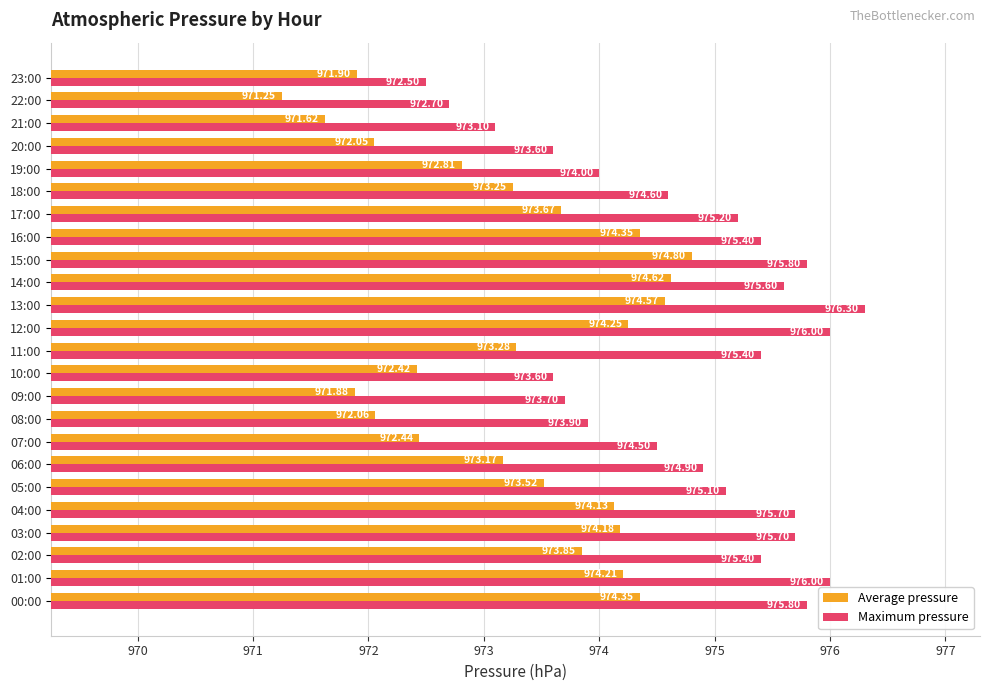

What is the difference between the maximum and minimum values in the Maximum pressure series?

3.8